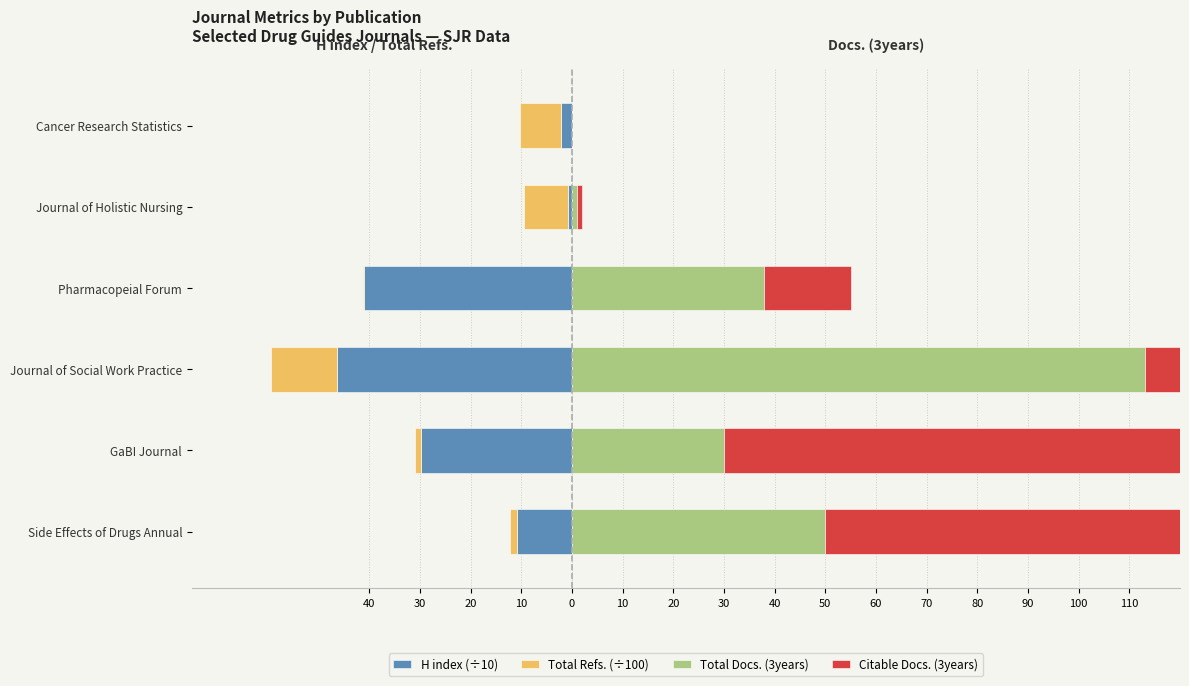

What are all the series names shown in the legend?

H index (÷10), Total Refs. (÷100), Total Docs. (3years), Citable Docs. (3years)